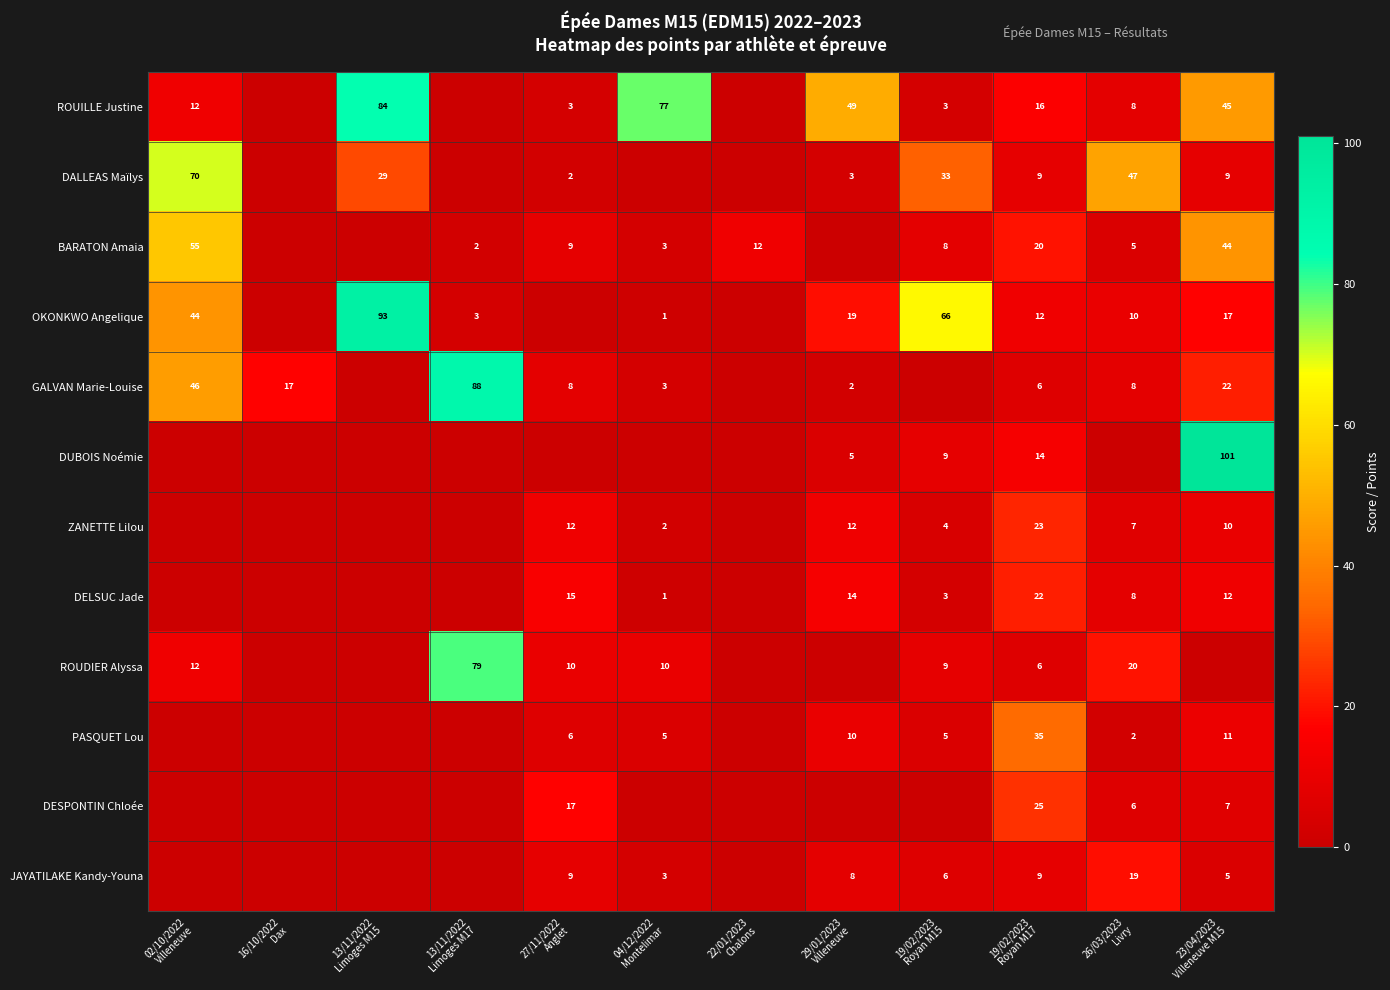

Between 02/10/2022 Villeneuve and 27/11/2022 Anglet, which series saw the biggest shift?

DALLEAS Maïlys